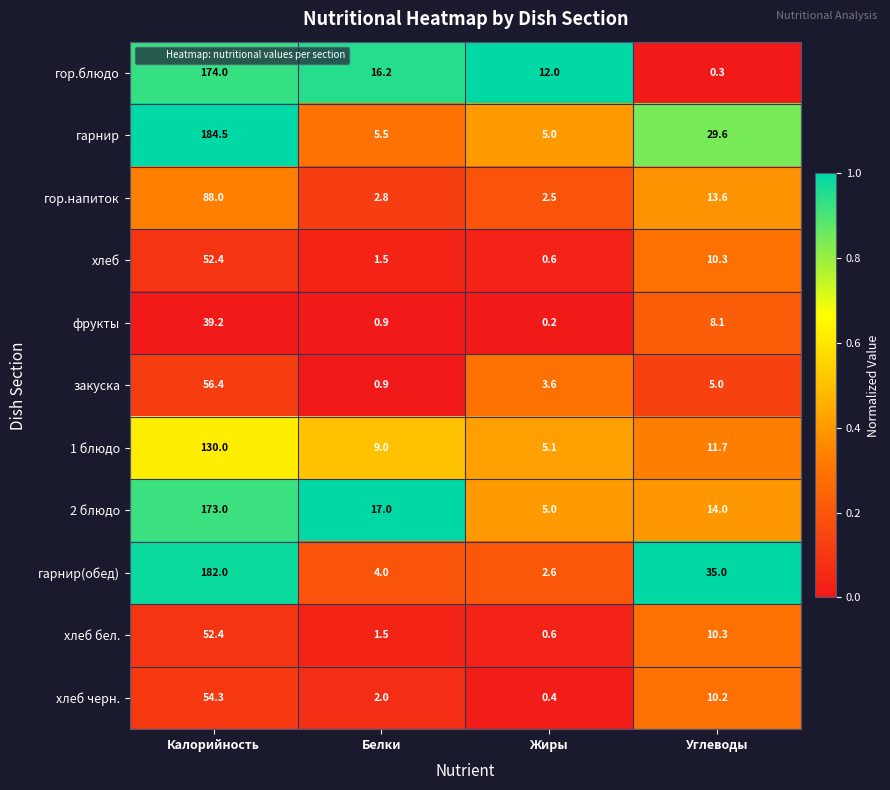

What is the spread (max minus min) of values at Калорийность?

145.3